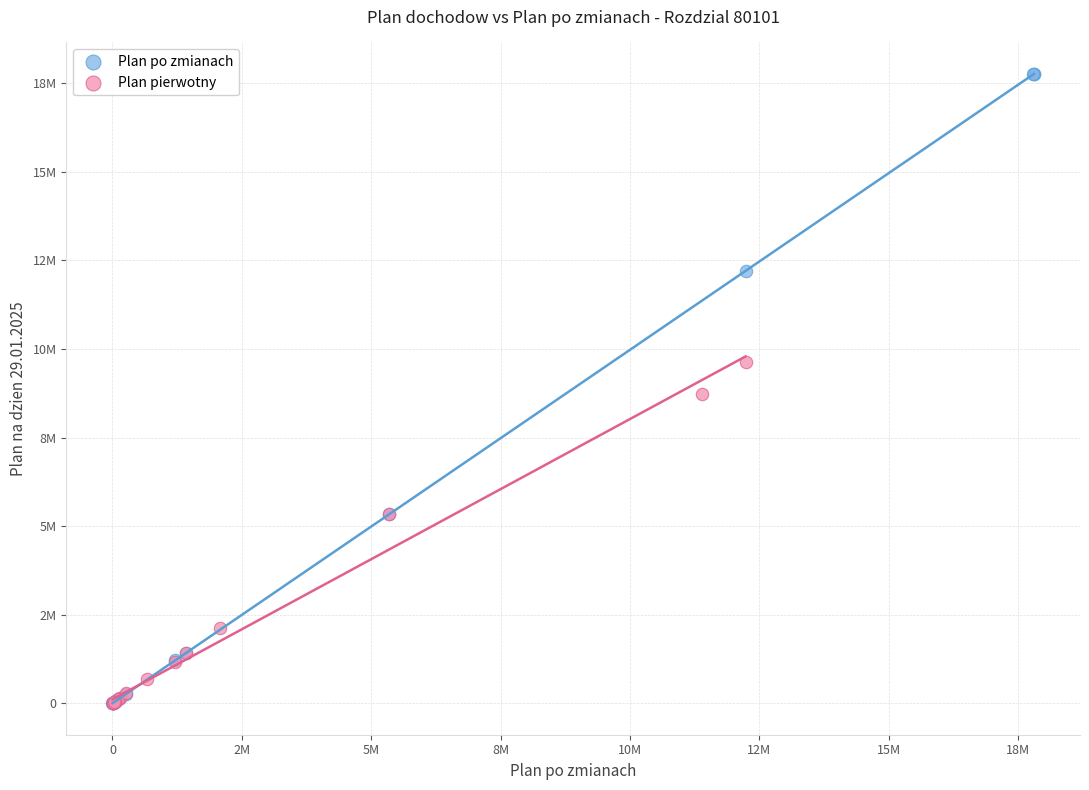

Which series reaches the maximum Y coordinate?

Plan po zmianach